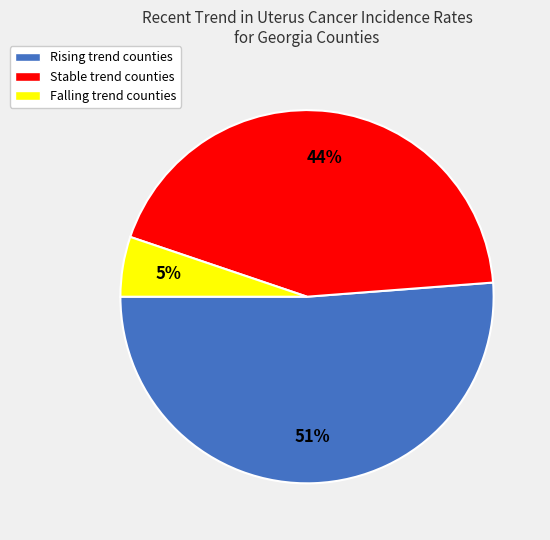

To the nearest percent, what is the difference between the largest and smallest slice percentages?

46%